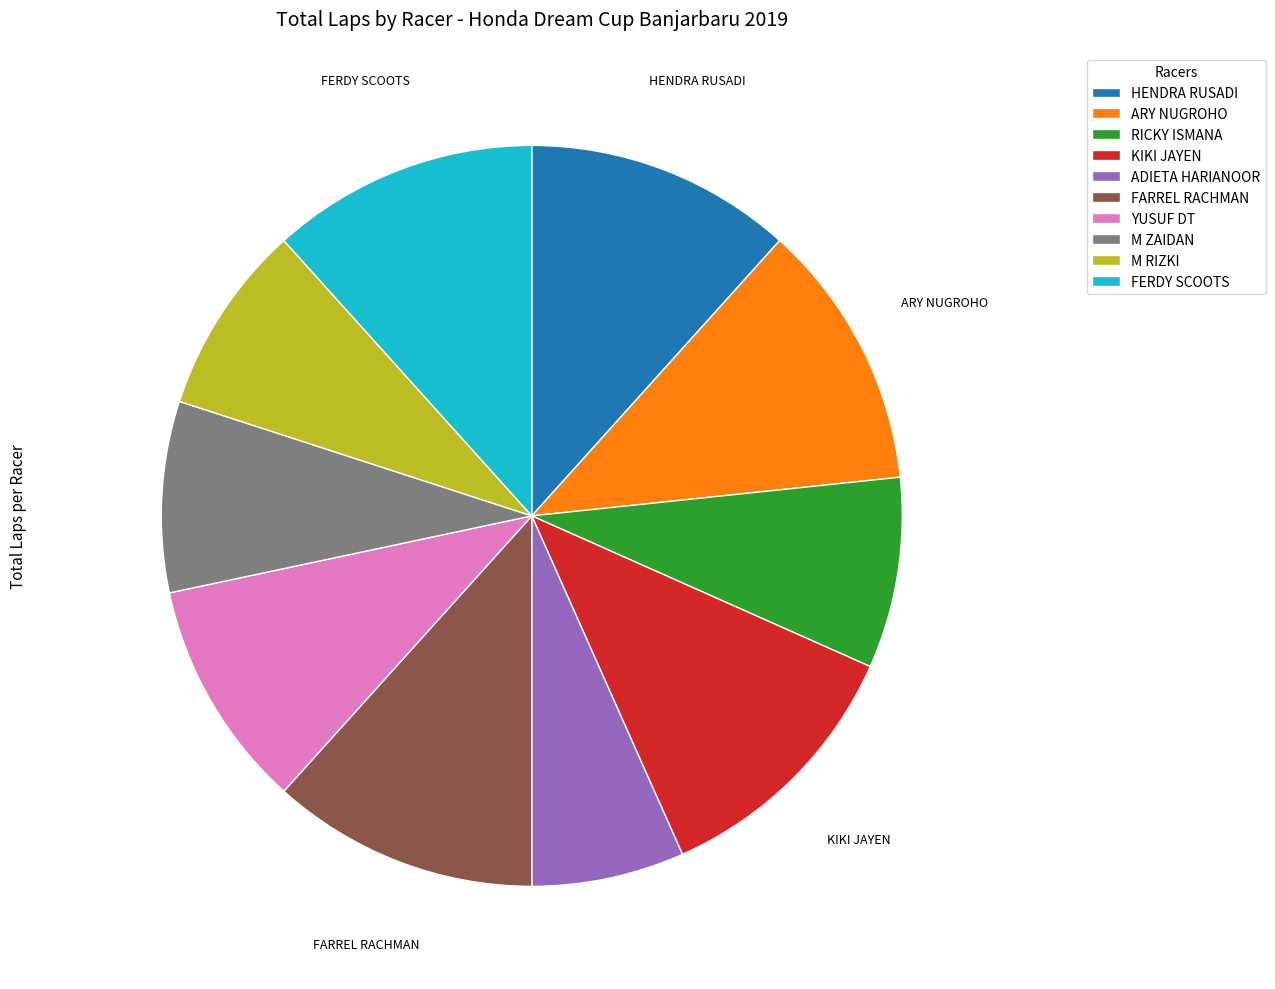

Does any single category account for the majority?

No